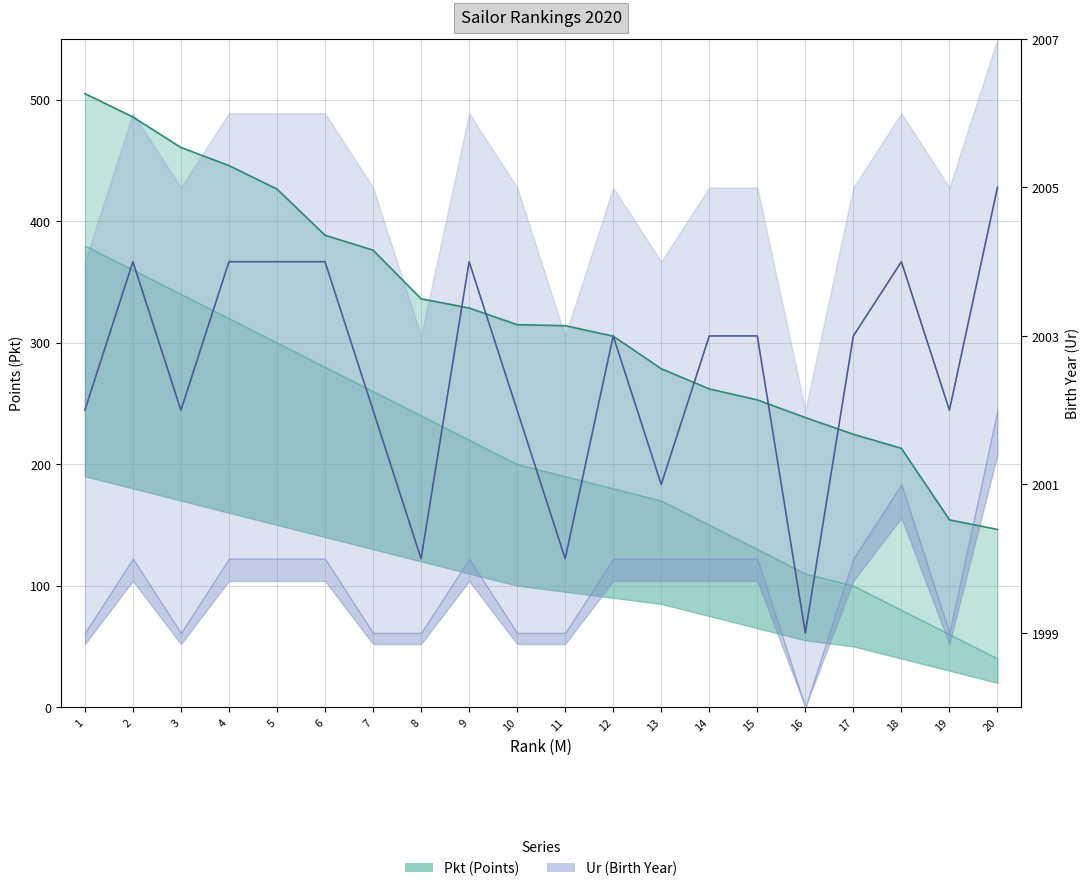

At which label does Pkt reach its peak?

1